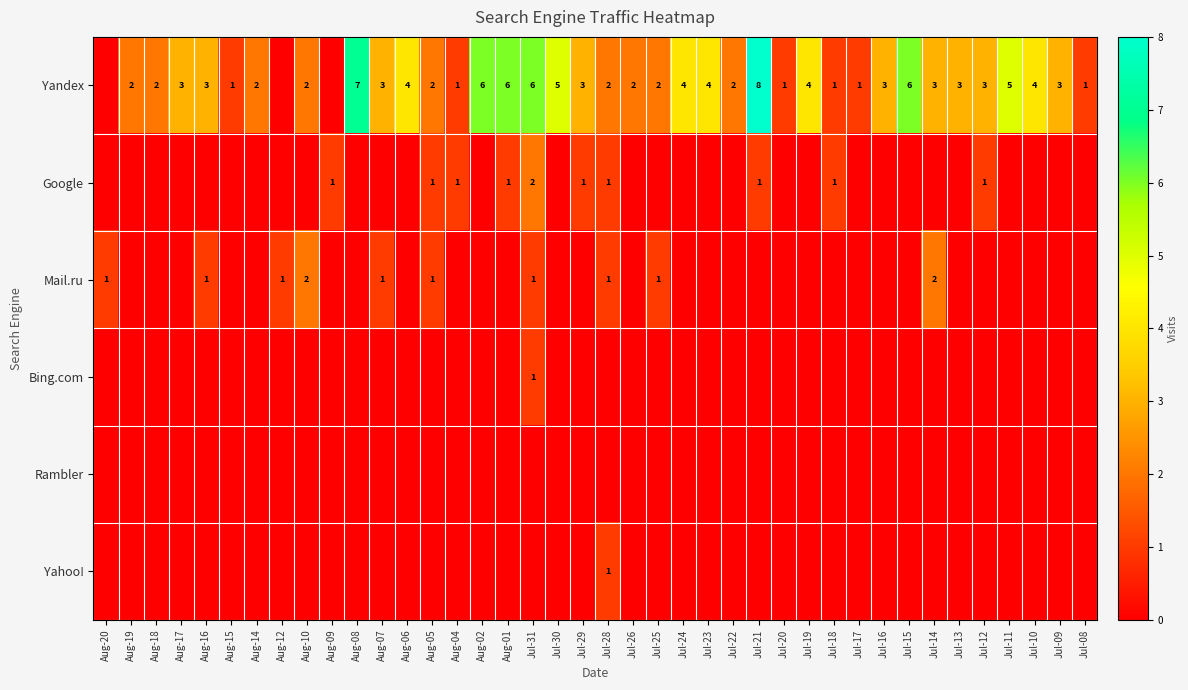

Is it true that Yandex equals 1 at Aug-05?

False